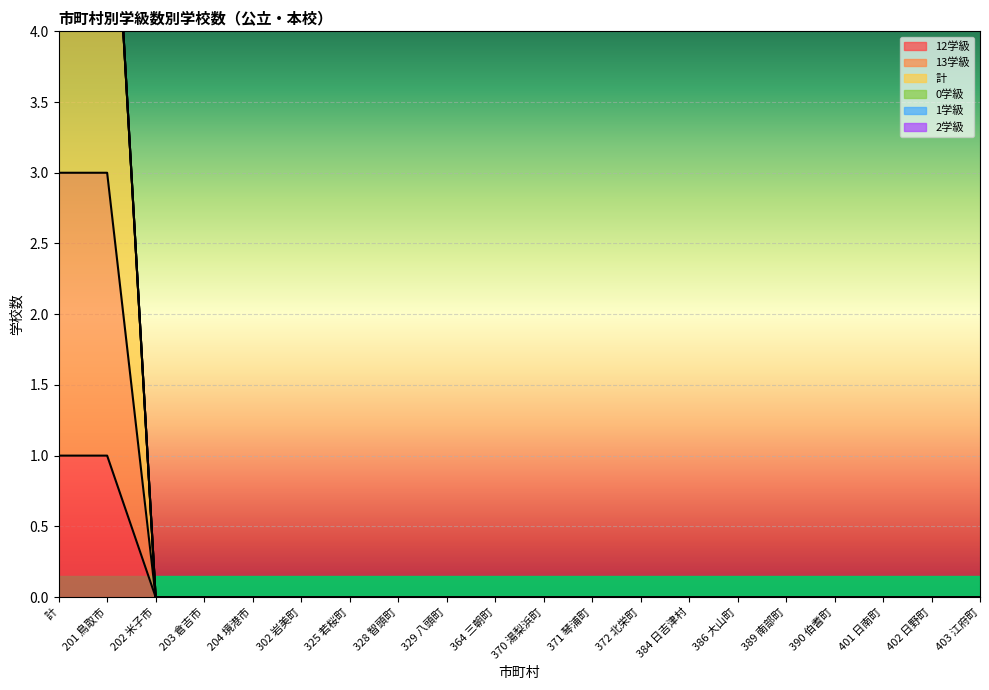

What is the highest value of the 計 series?

6